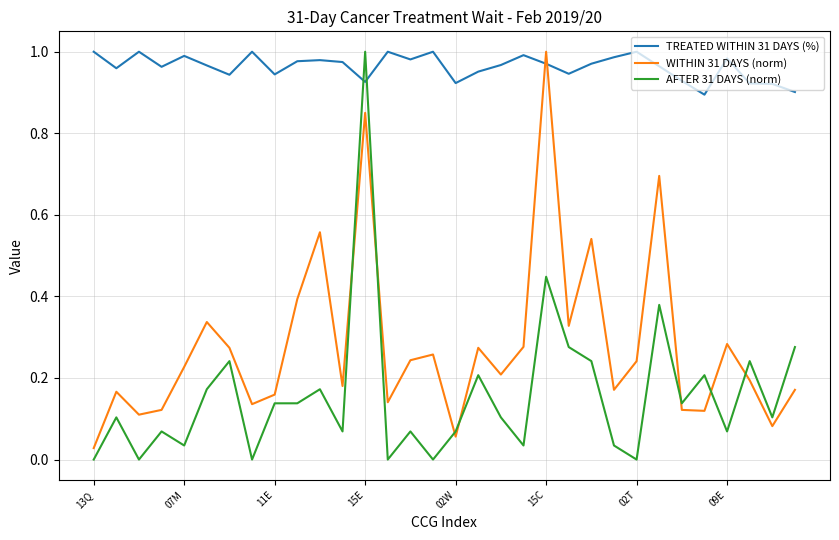

Which series has the largest total across all categories?

TREATED WITHIN 31 DAYS (%)